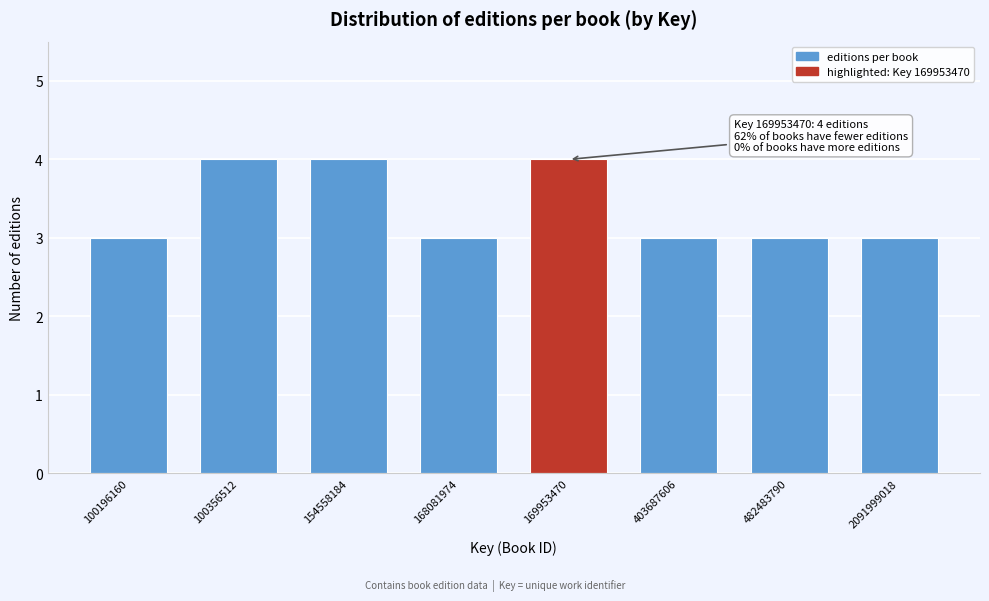

Reading left to right, what are all the values shown in this chart?

100196160=3	100356512=4	154558184=4	168081974=3	169953470=4	403687606=3	482483790=3	2091999018=3